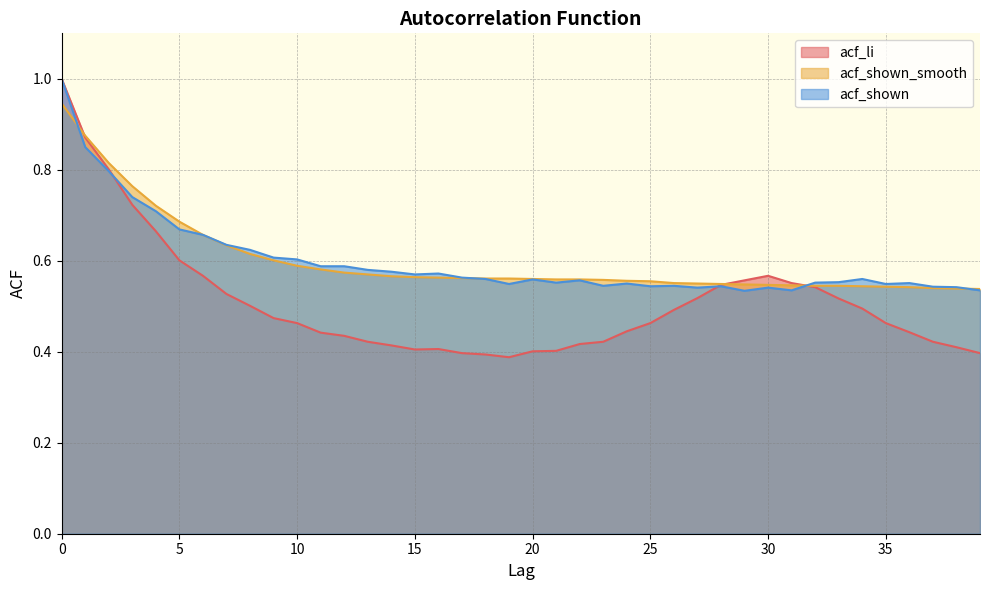

Between 4 and 38, which is larger?

4